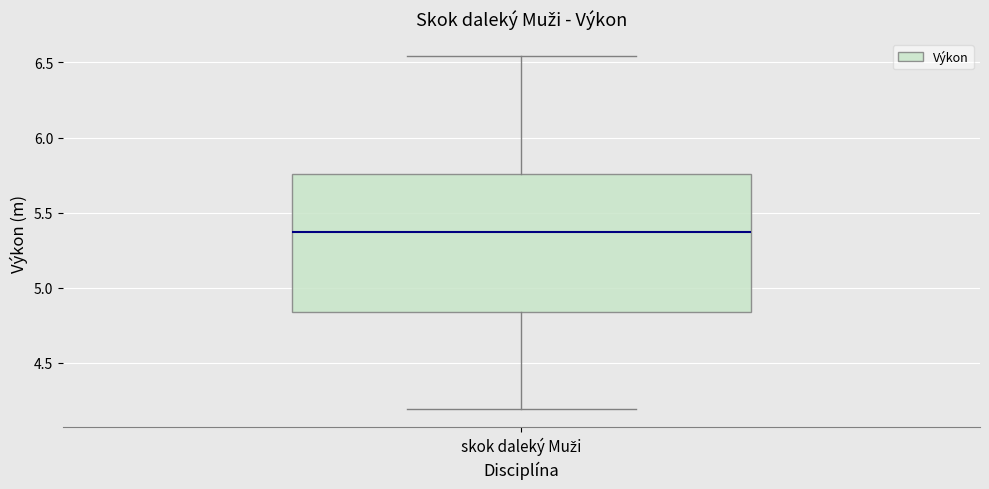

Transcribe this box plot: give where the median line is, the range the box spans, and where the two whiskers end, as read against the y-axis. The values are not printed on the chart, so give them approximately, as read against the axis.

median 5.35, box 4.85 to 5.75, whiskers 4.20 to 6.55